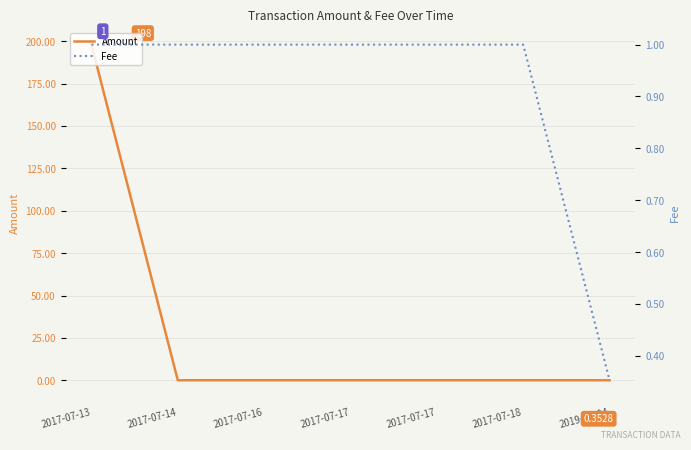

Rank the series by their average value, from lowest to highest.

Fee, Amount